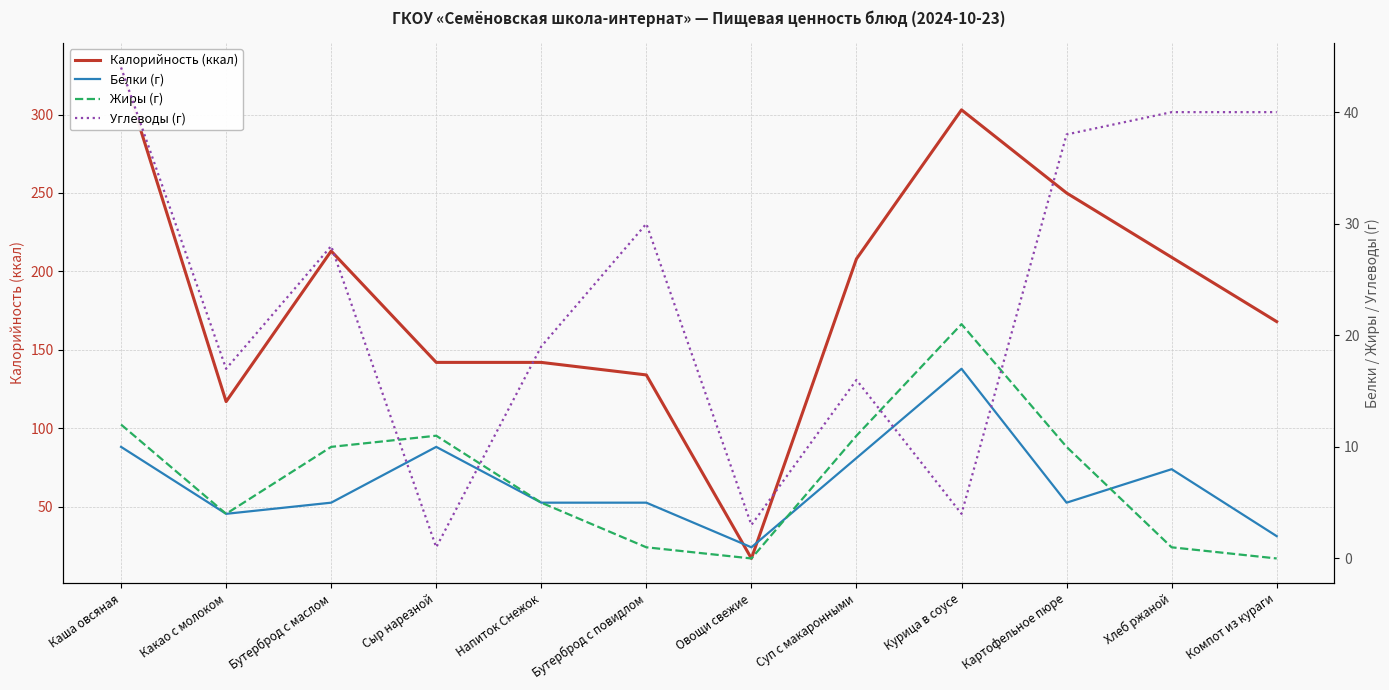

Reading right to left, list all the values displayed in this chart.

Калорийность (ккал): Компот из кураги=168	Хлеб ржаной=209	Картофельное пюре=250	Курица в соусе=303	Суп с макаронными=208	Овощи свежие=17	Бутерброд с повидлом=134	Напиток Снежок=142	Сыр нарезной=142	Бутерброд с маслом=213	Какао с молоком=117	Каша овсяная=330
Белки (г): Компот из кураги=2	Хлеб ржаной=8	Картофельное пюре=5	Курица в соусе=17	Суп с макаронными=9	Овощи свежие=1	Бутерброд с повидлом=5	Напиток Снежок=5	Сыр нарезной=10	Бутерброд с маслом=5	Какао с молоком=4	Каша овсяная=10
Жиры (г): Компот из кураги=0	Хлеб ржаной=1	Картофельное пюре=10	Курица в соусе=21	Суп с макаронными=11	Овощи свежие=0	Бутерброд с повидлом=1	Напиток Снежок=5	Сыр нарезной=11	Бутерброд с маслом=10	Какао с молоком=4	Каша овсяная=12
Углеводы (г): Компот из кураги=40	Хлеб ржаной=40	Картофельное пюре=38	Курица в соусе=4	Суп с макаронными=16	Овощи свежие=3	Бутерброд с повидлом=30	Напиток Снежок=19	Сыр нарезной=1	Бутерброд с маслом=28	Какао с молоком=17	Каша овсяная=44